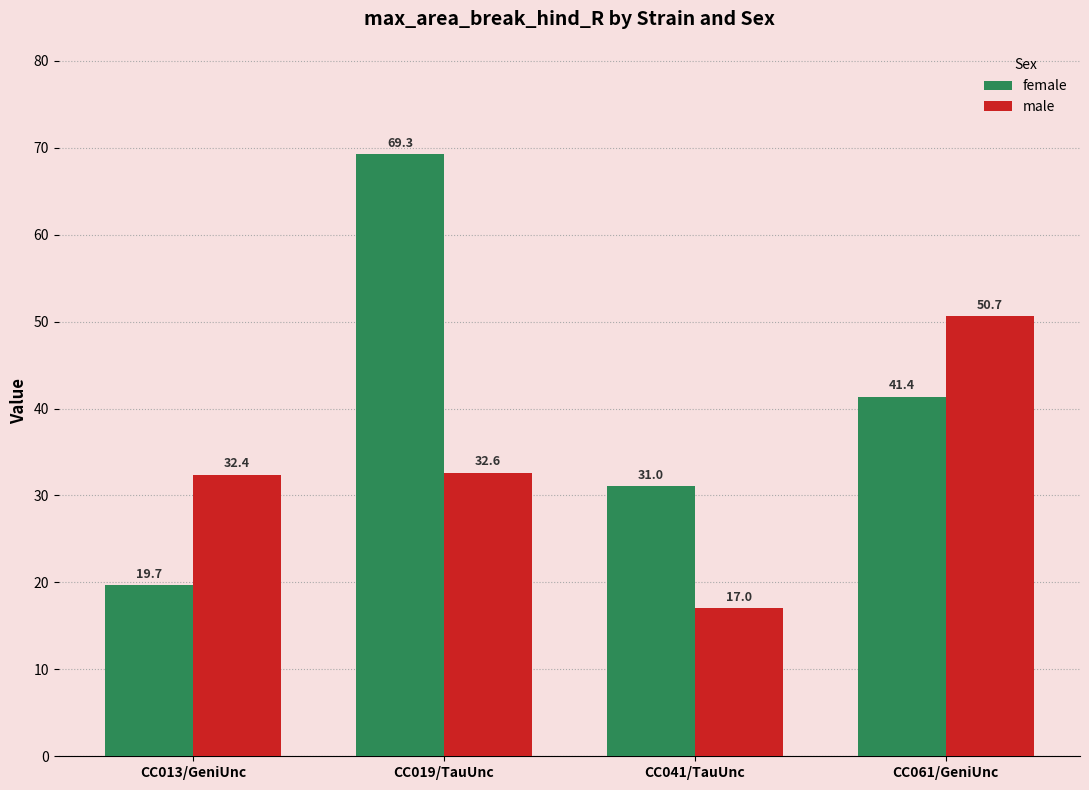

True or false: male has a value of 32.4 at CC013/GeniUnc.

True